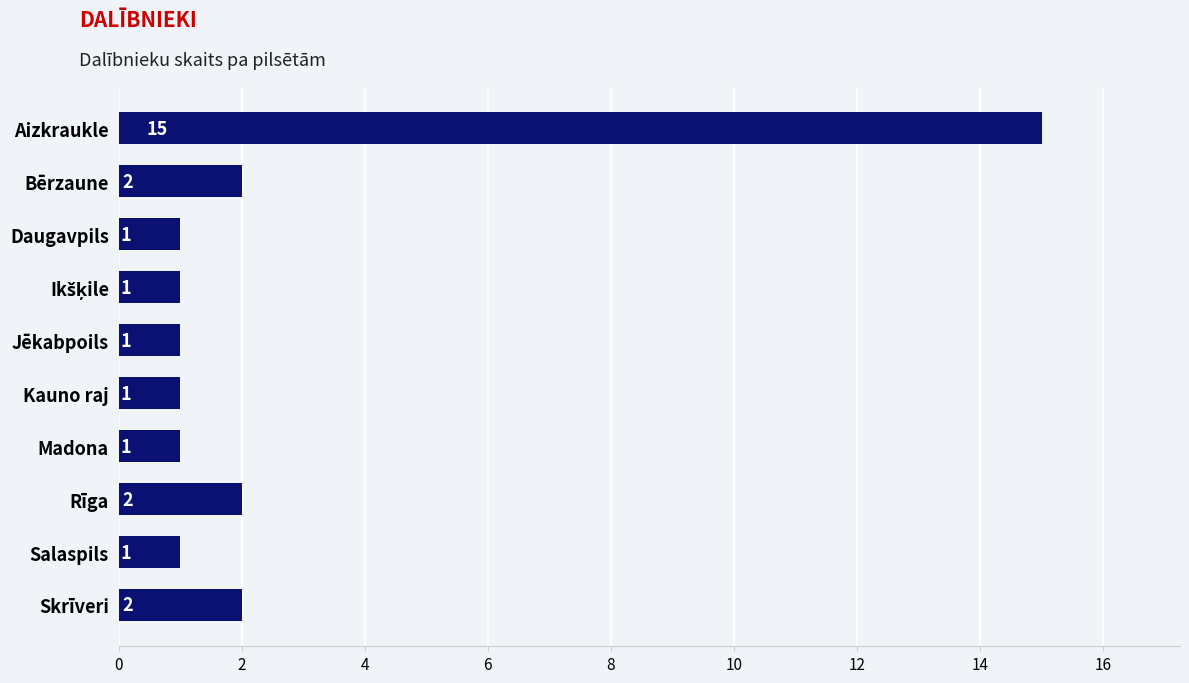

The chart shows a value of 0 at Jēkabpoils. True or false?

False